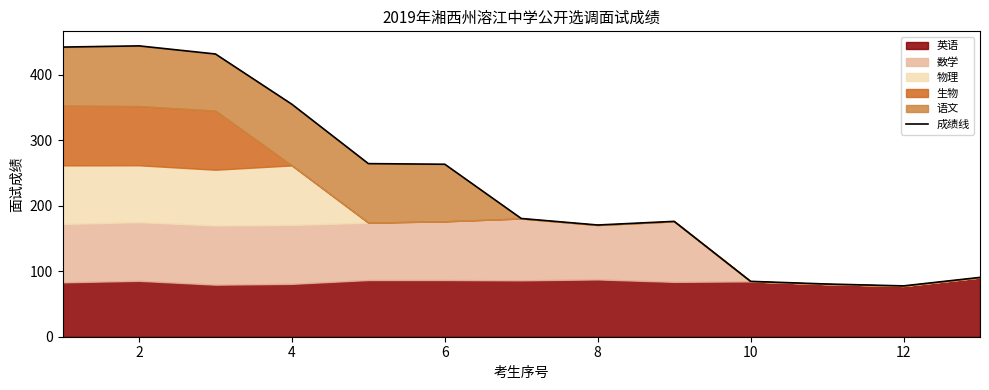

Which category has the lowest value across all series?

11